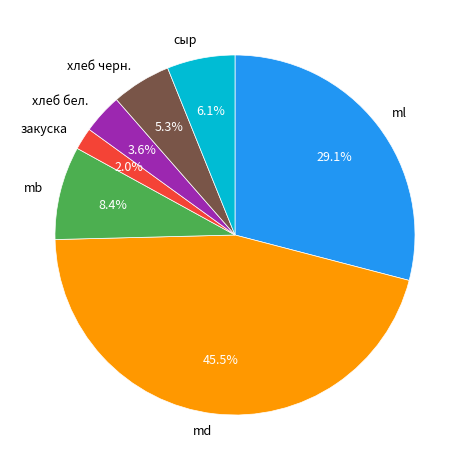

Which category has the biggest portion of the pie?

md